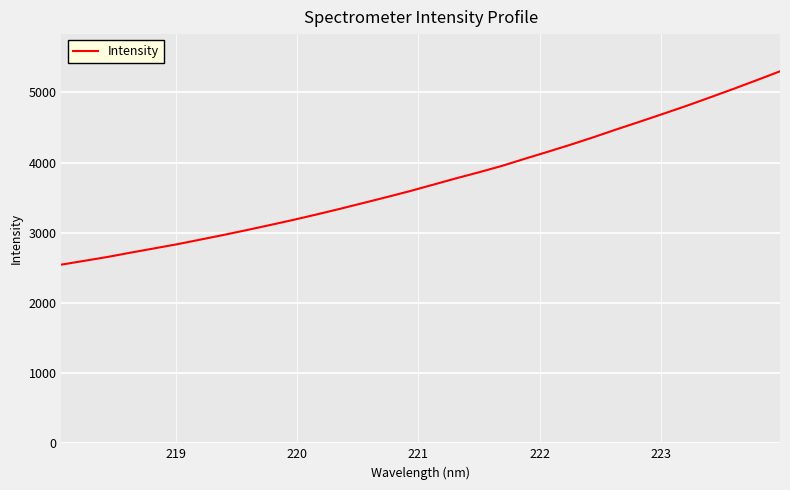

True or false: there are more than 2 points higher than both neighbors.

False